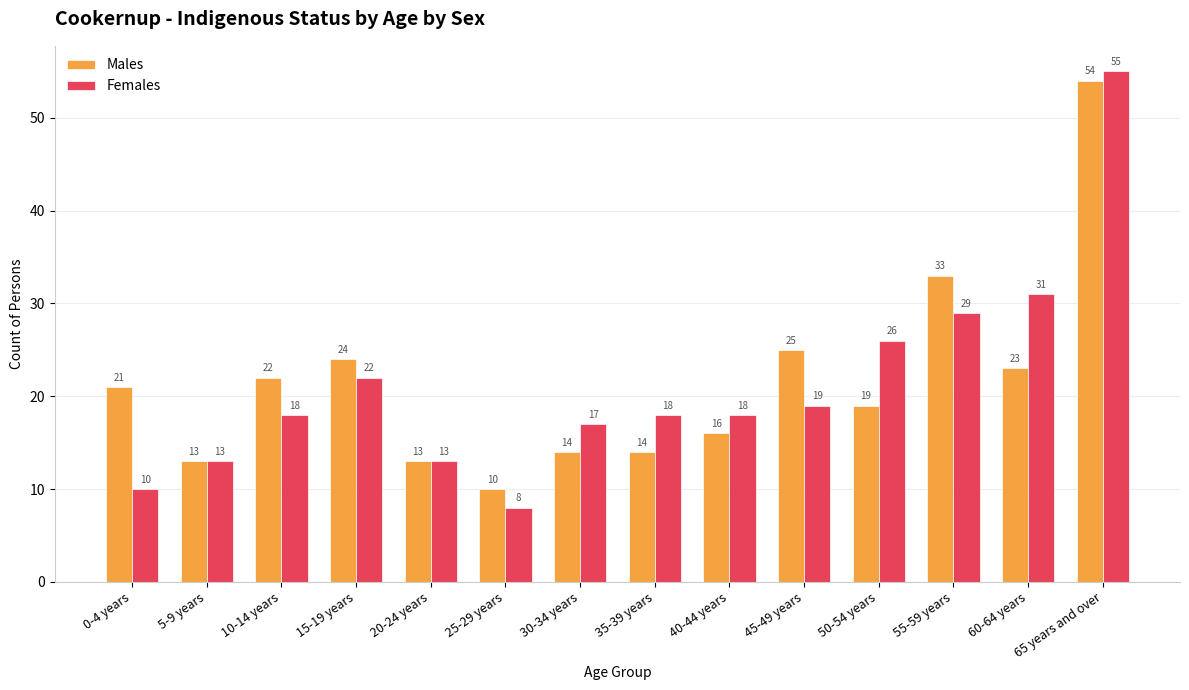

What is the maximum value shown in the chart?

55